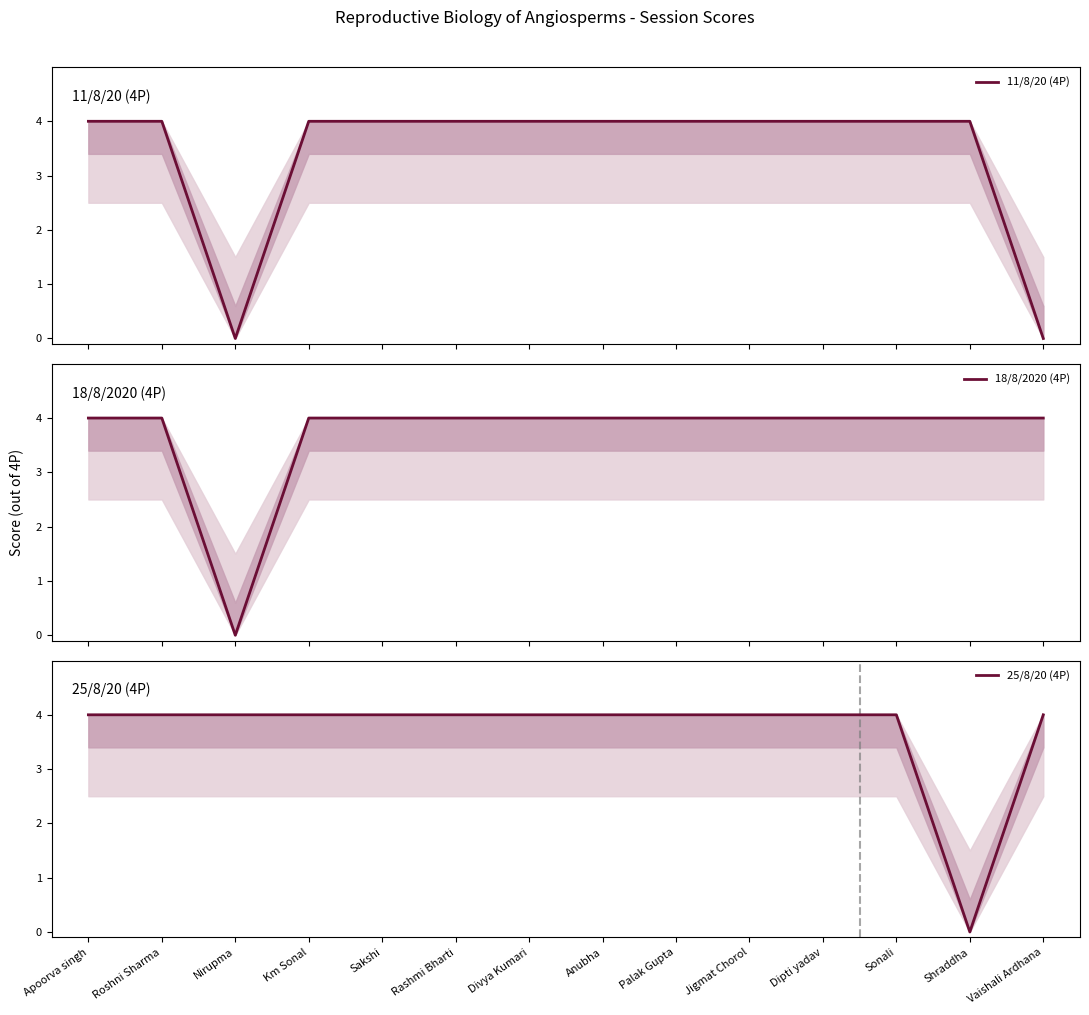

At which category is the sum across all series the highest?

Apoorva singh